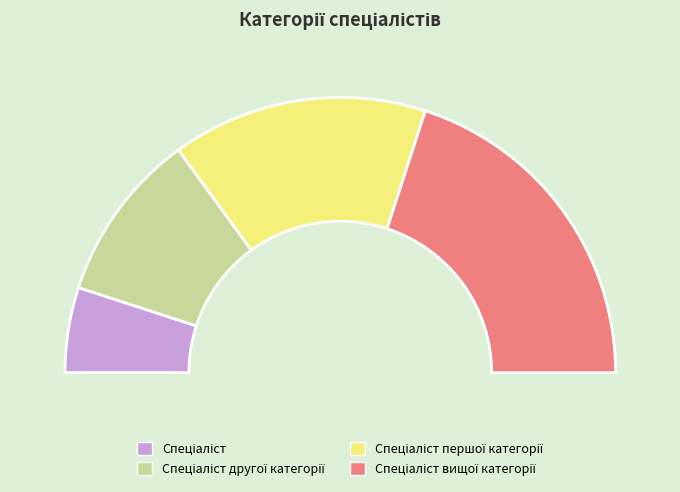

Which has a higher value, Спеціаліст вищої категорії or Спеціаліст?

Спеціаліст вищої категорії